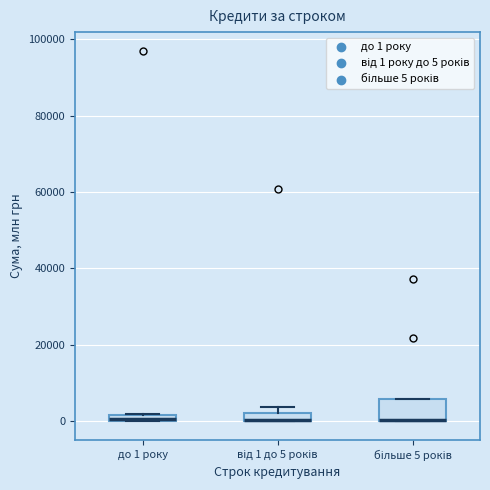

Which box is the tallest, from its lower edge to its upper edge?

більше 5 років